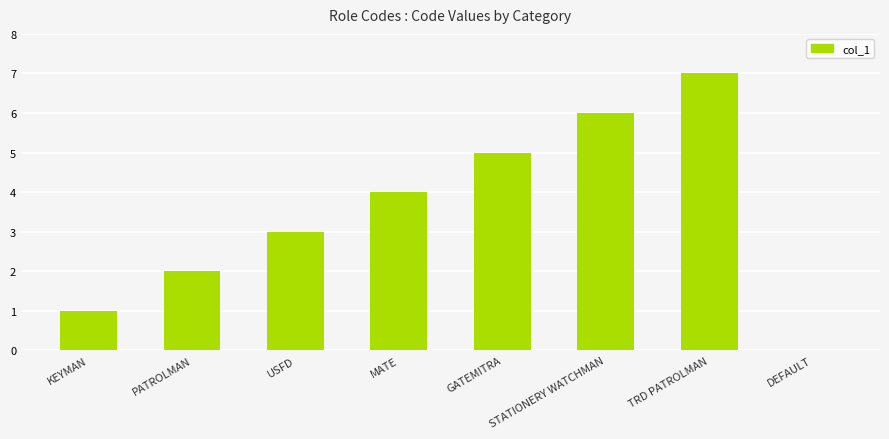

Reading left to right, extract all data points from this chart.

1	2	3	4	5	6	7	0